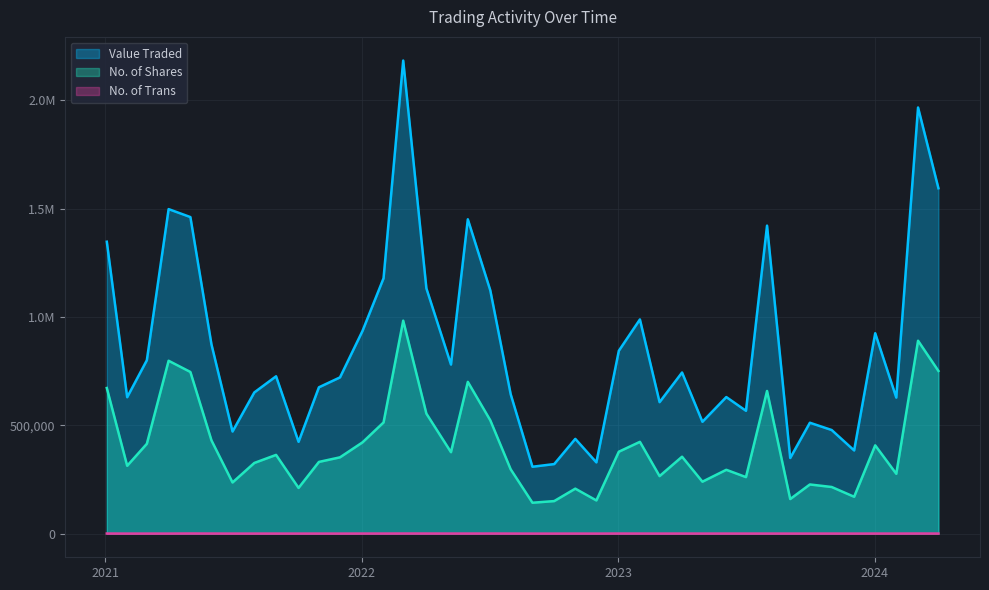

True or false: No. of Trans and No. of Shares intersect in this chart.

False